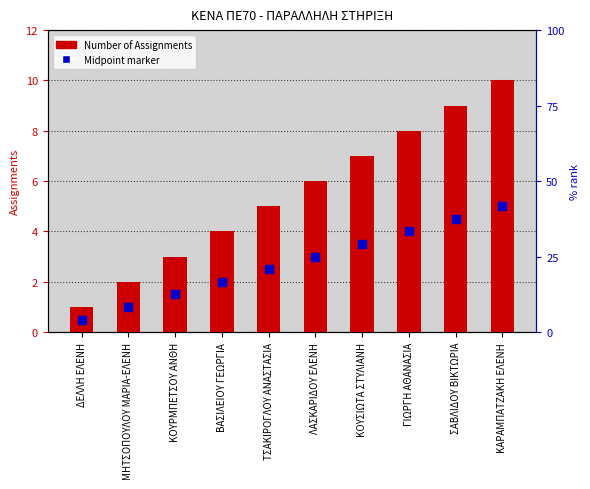

At which label does the data first exceed 6?

ΚΟΥΣΙΩΤΑ ΣΤΥΛΙΑΝΗ